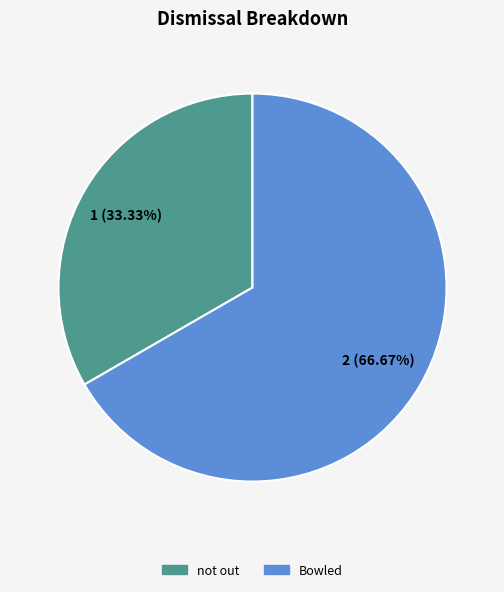

Does any single category account for the majority?

Yes